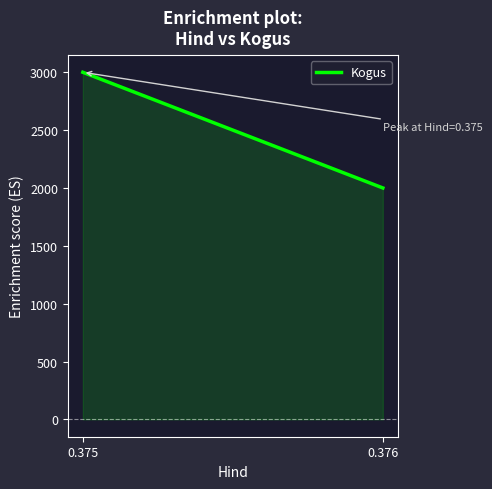

What is the difference between the maximum and minimum values?

1000.0